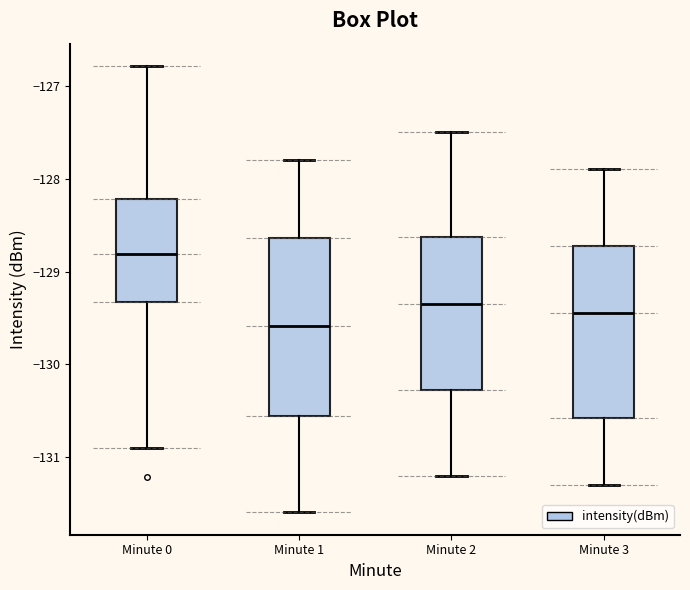

Reading left to right, read every box against the y-axis: the position of its median line, the range the box covers, and the ends of its whiskers. The values are not printed on the chart, so give them approximately, as read against the axis.

Minute 0: median -128.8, box -129.3 to -128.2, whiskers -130.9 to -126.8
Minute 1: median -129.6, box -130.6 to -128.6, whiskers -131.6 to -127.8
Minute 2: median -129.3, box -130.3 to -128.6, whiskers -131.2 to -127.5
Minute 3: median -129.4, box -130.6 to -128.7, whiskers -131.3 to -127.9